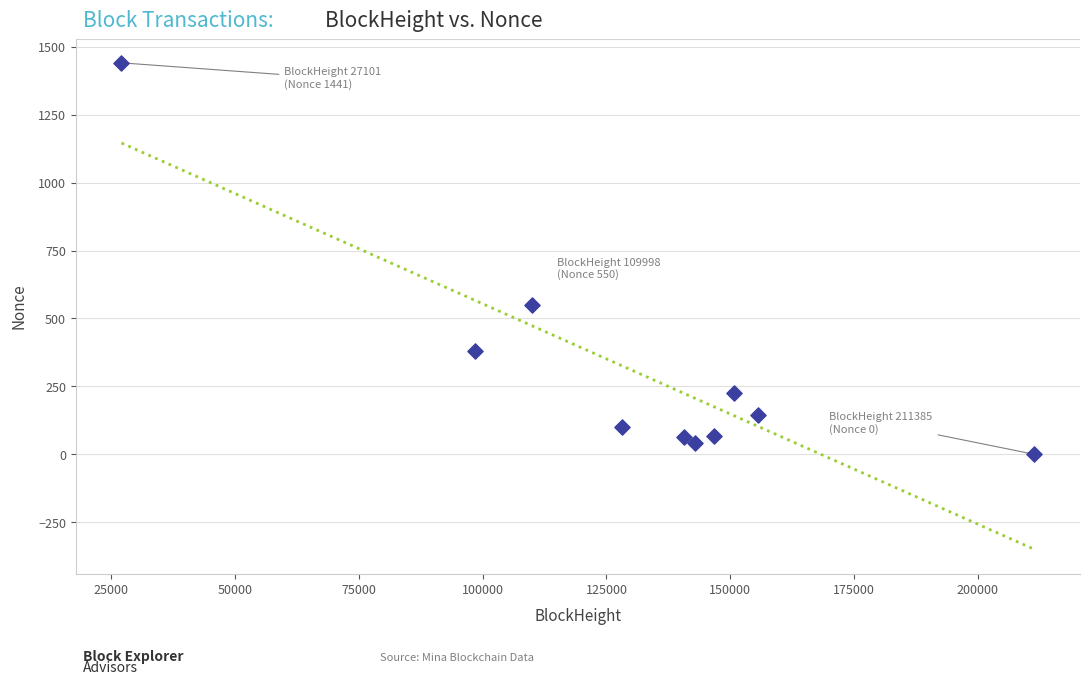

What is the range of Y values (max minus min)?

1441